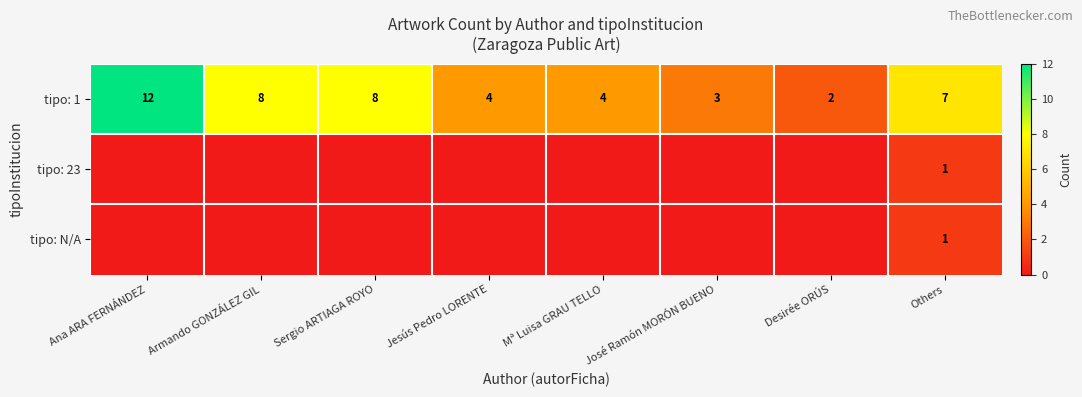

At how many categories does at least one series exceed 9?

1